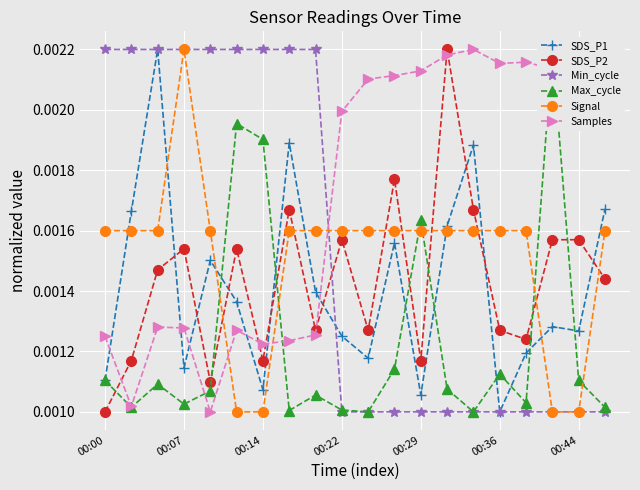

Count the SDS_P2 values in the range 0 to 1.

20